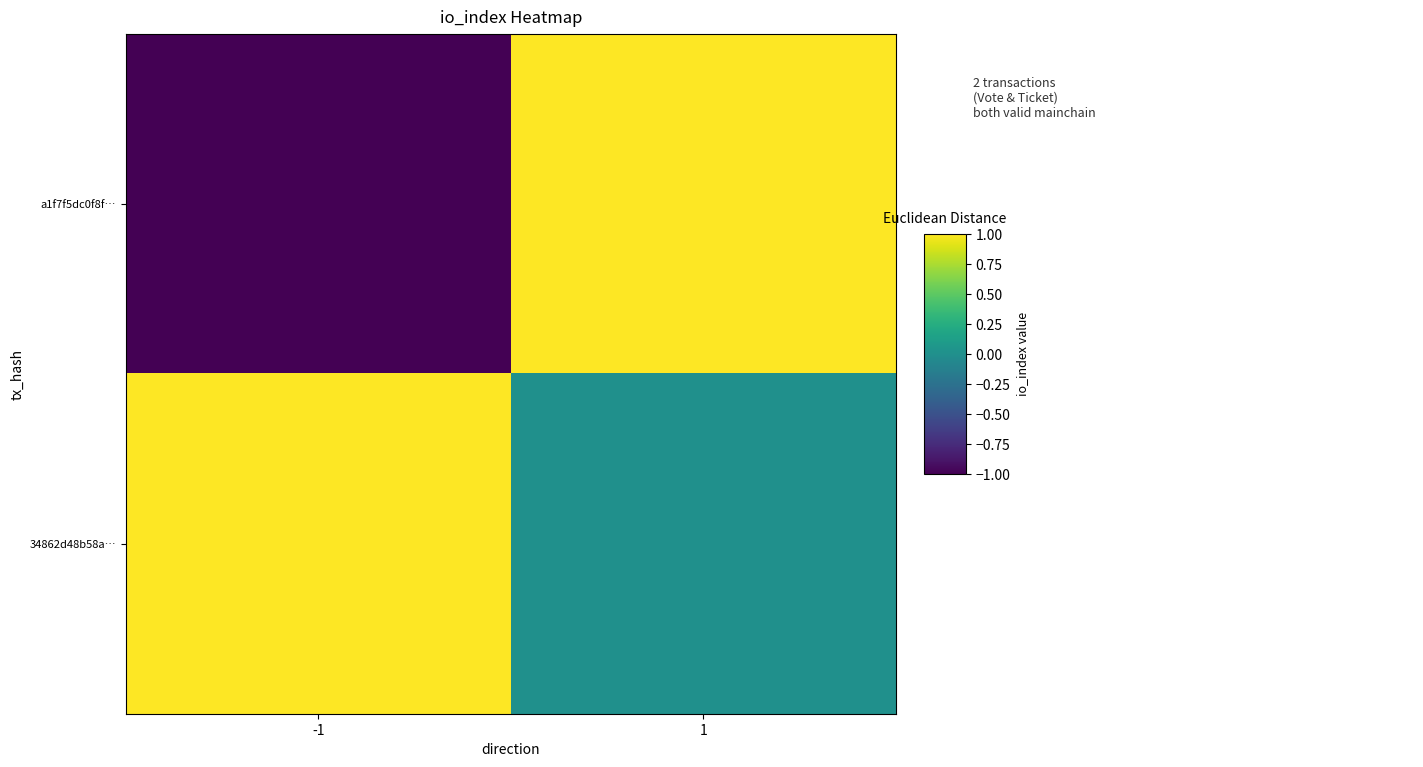

Which series changed the most between -1 and 1?

a1f7f5dc0f8f…